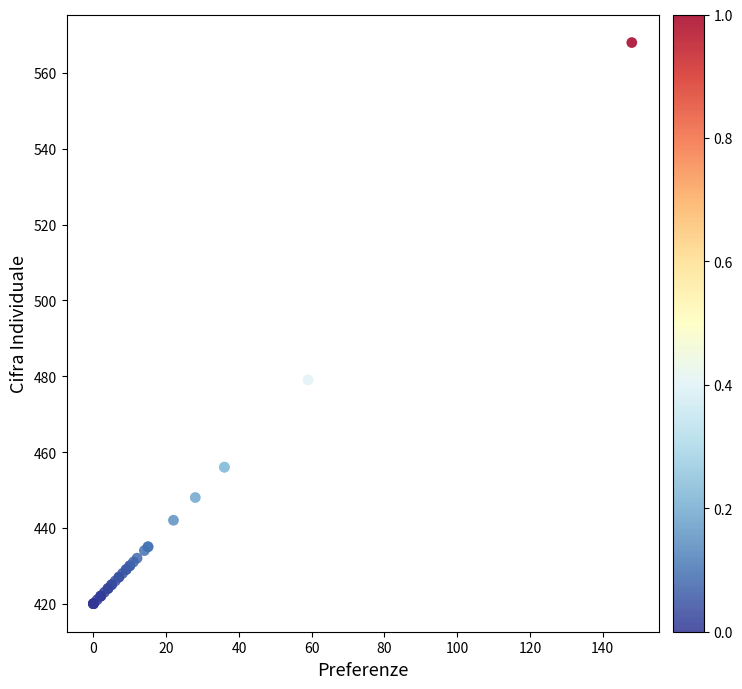

What Y value in the scatter plot is closest to 494?

479